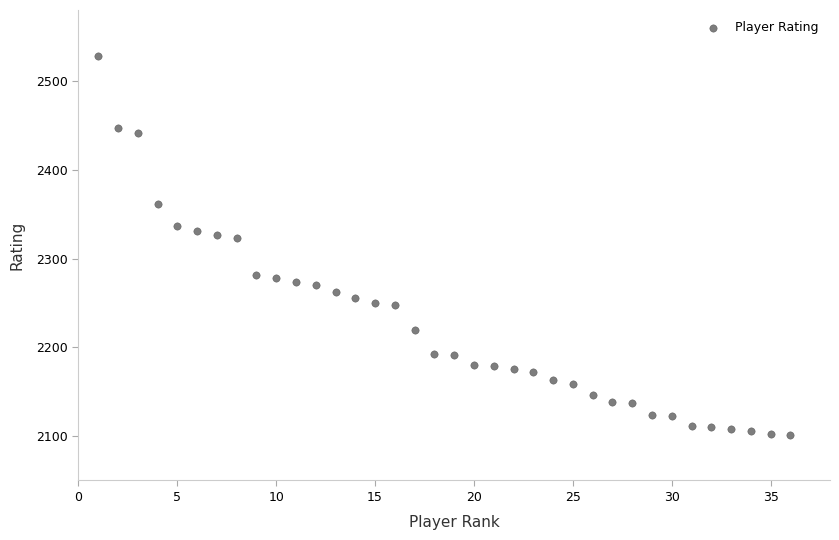

What is the range of Y values (max minus min)?

427